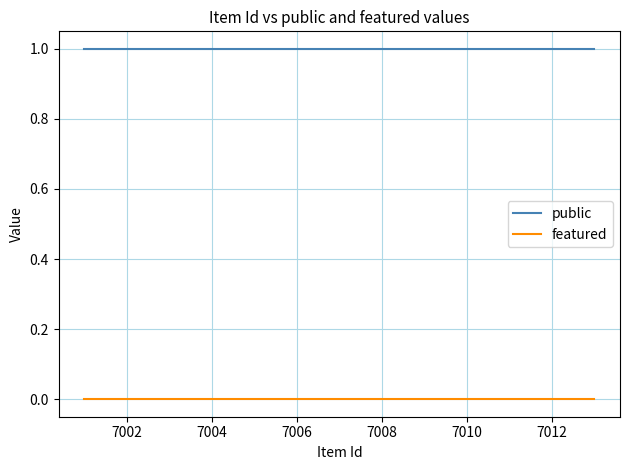

What are all the series names shown in the legend?

public, featured